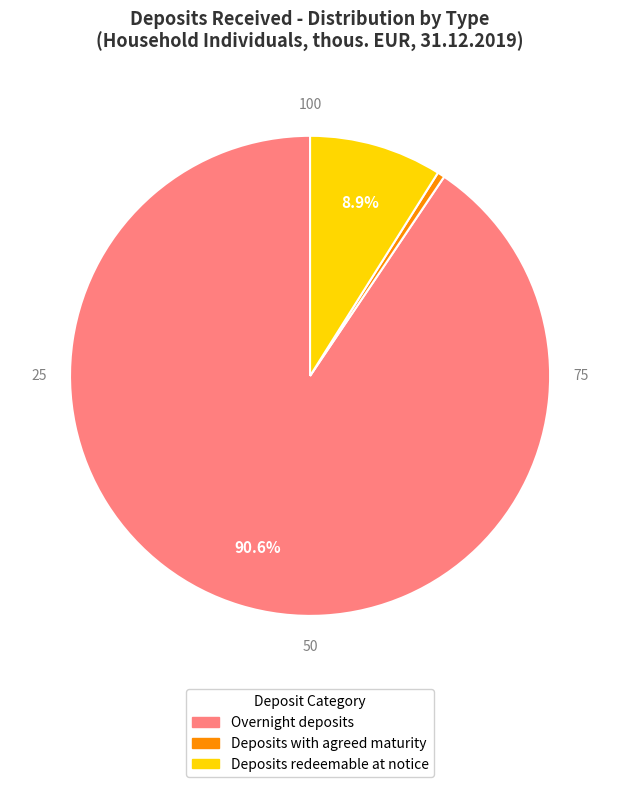

To the nearest percent, what is the average slice percentage?

33%